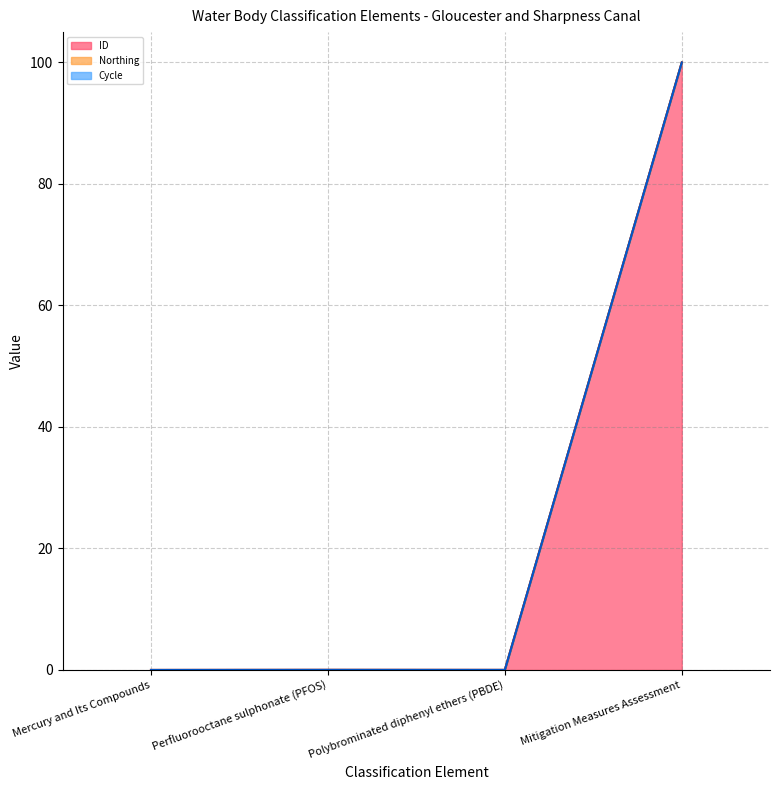

The value of ID (line) at Perfluorooctane sulphonate (PFOS) is 0.0. True or false?

True